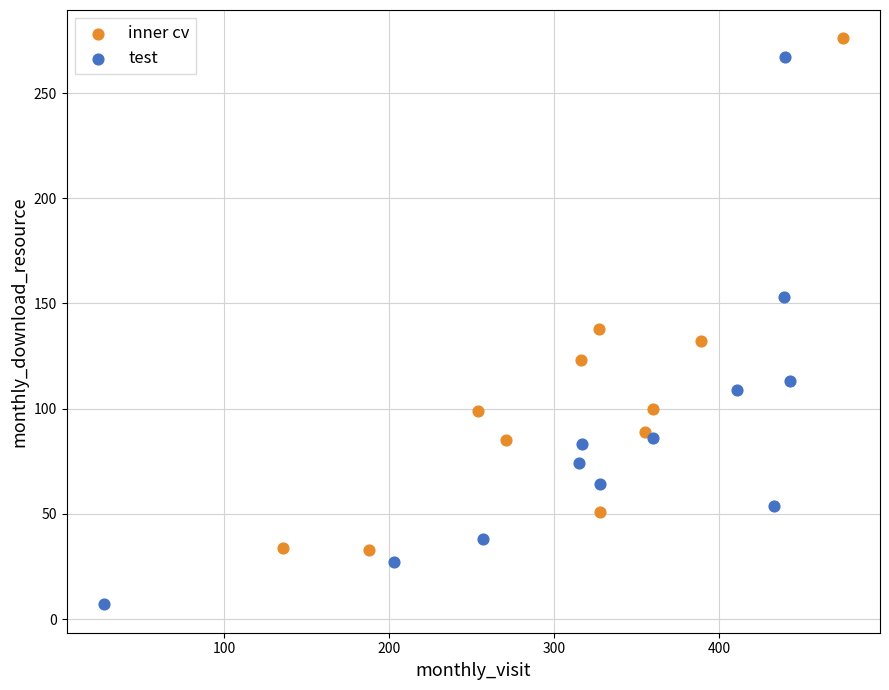

Which series contains the highest Y value?

inner cv